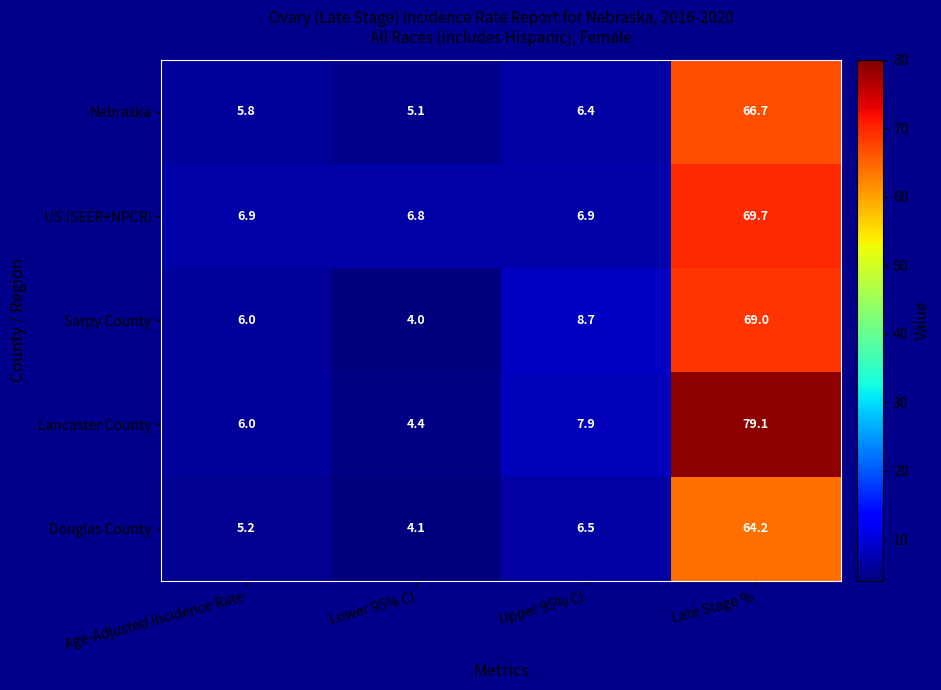

What is the total value across all series at Age-Adjusted Incidence Rate?

29.9